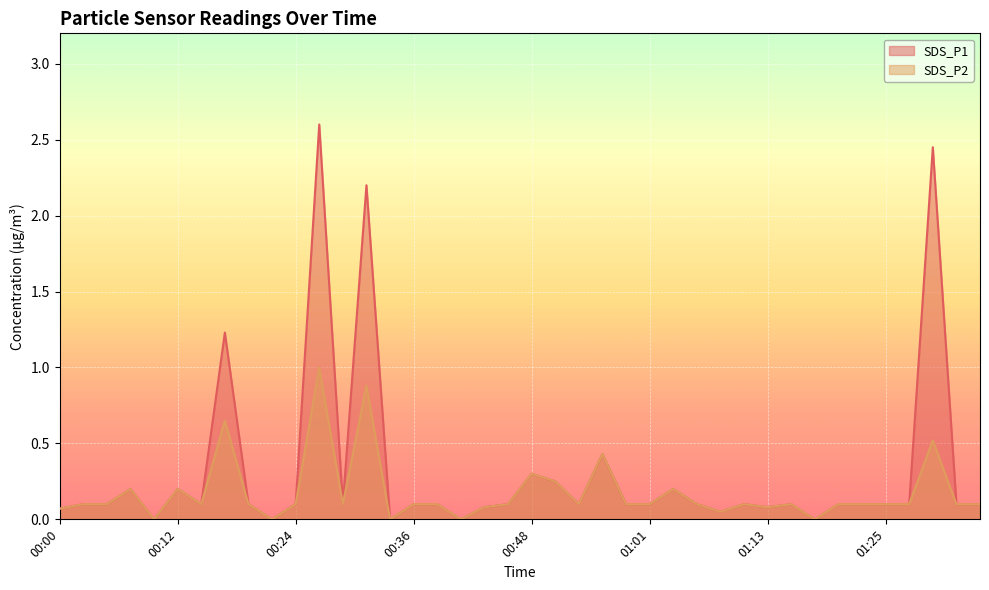

At which label is SDS_P1 closest to 1?

00:17